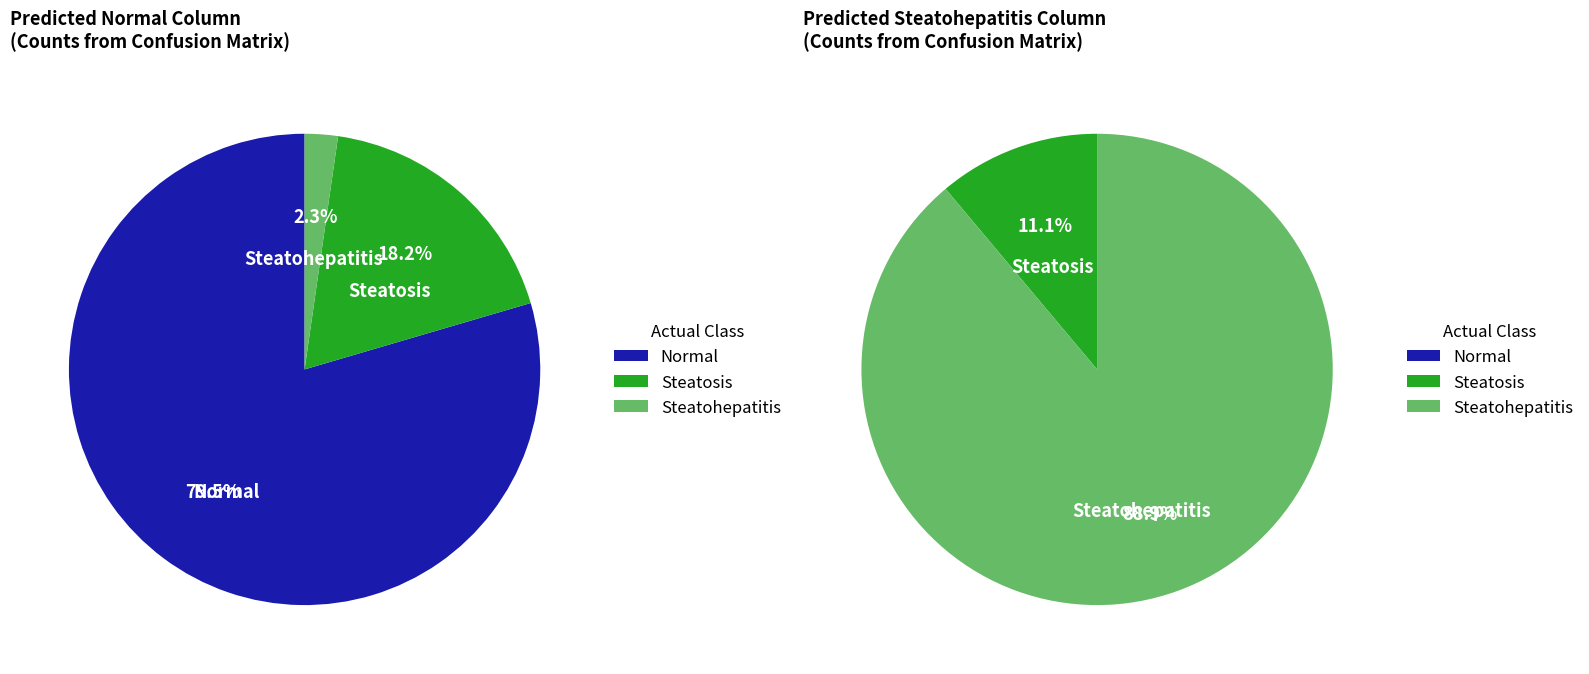

To the nearest percent, what percentage of the pie is Steatosis?

18%